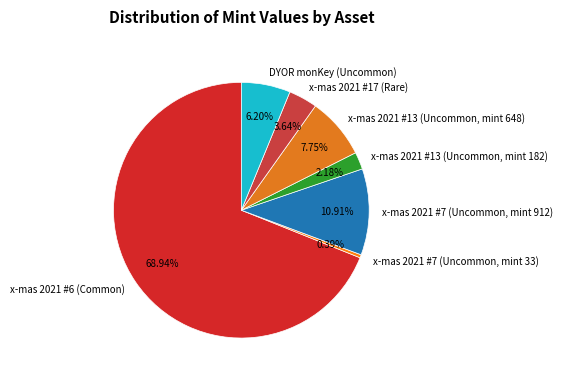

Rank the categories by value from lowest to highest.

x-mas 2021 #7 (Uncommon, mint 33), x-mas 2021 #13 (Uncommon, mint 182), x-mas 2021 #17 (Rare), DYOR monKey (Uncommon), x-mas 2021 #13 (Uncommon, mint 648), x-mas 2021 #7 (Uncommon, mint 912), x-mas 2021 #6 (Common)